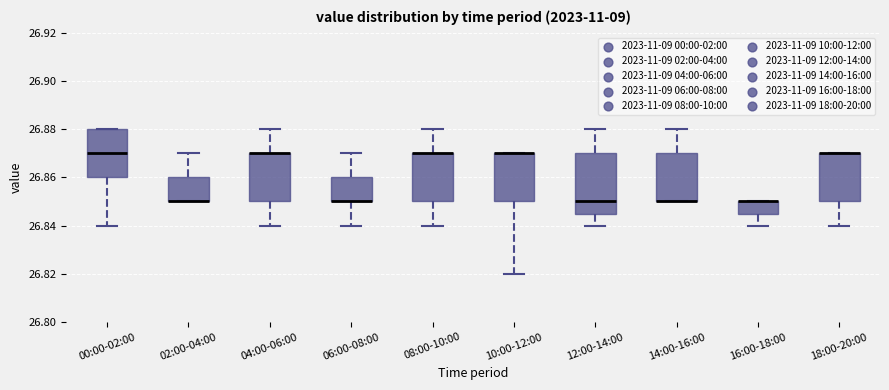

Reading left to right, transcribe this box plot: for each box, give where its median line is, the range the box spans, and where its two whiskers end, as read against the y-axis. The values are not printed on the chart, so give them approximately, as read against the axis.

00:00-02:00: median 26.870, box 26.860 to 26.880, whiskers 26.840 to 26.880
02:00-04:00: median 26.850 (drawn on the box's lower edge), box 26.850 to 26.860, whiskers 26.850 to 26.870
04:00-06:00: median 26.870 (drawn on the box's upper edge), box 26.850 to 26.870, whiskers 26.840 to 26.880
06:00-08:00: median 26.850 (drawn on the box's lower edge), box 26.850 to 26.860, whiskers 26.840 to 26.870
08:00-10:00: median 26.870 (drawn on the box's upper edge), box 26.850 to 26.870, whiskers 26.840 to 26.880
10:00-12:00: median 26.870 (drawn on the box's upper edge), box 26.850 to 26.870, whiskers 26.820 to 26.870
12:00-14:00: median 26.850, box 26.846 to 26.870, whiskers 26.840 to 26.880
14:00-16:00: median 26.850 (drawn on the box's lower edge), box 26.850 to 26.870, whiskers 26.850 to 26.880
16:00-18:00: median 26.850 (drawn on the box's upper edge), box 26.846 to 26.850, whiskers 26.840 to 26.850
18:00-20:00: median 26.870 (drawn on the box's upper edge), box 26.850 to 26.870, whiskers 26.840 to 26.870